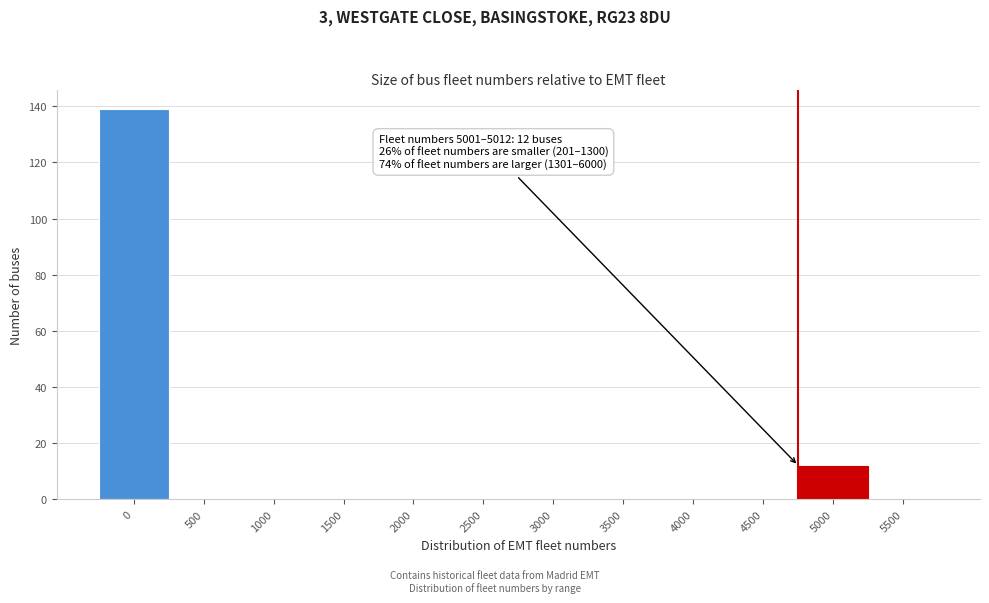

Reading left to right, transcribe all the data shown in this chart.

0=139	500=0	1000=0	1500=0	2000=0	2500=0	3000=0	3500=0	4000=0	4500=0	5000=12	5500=0